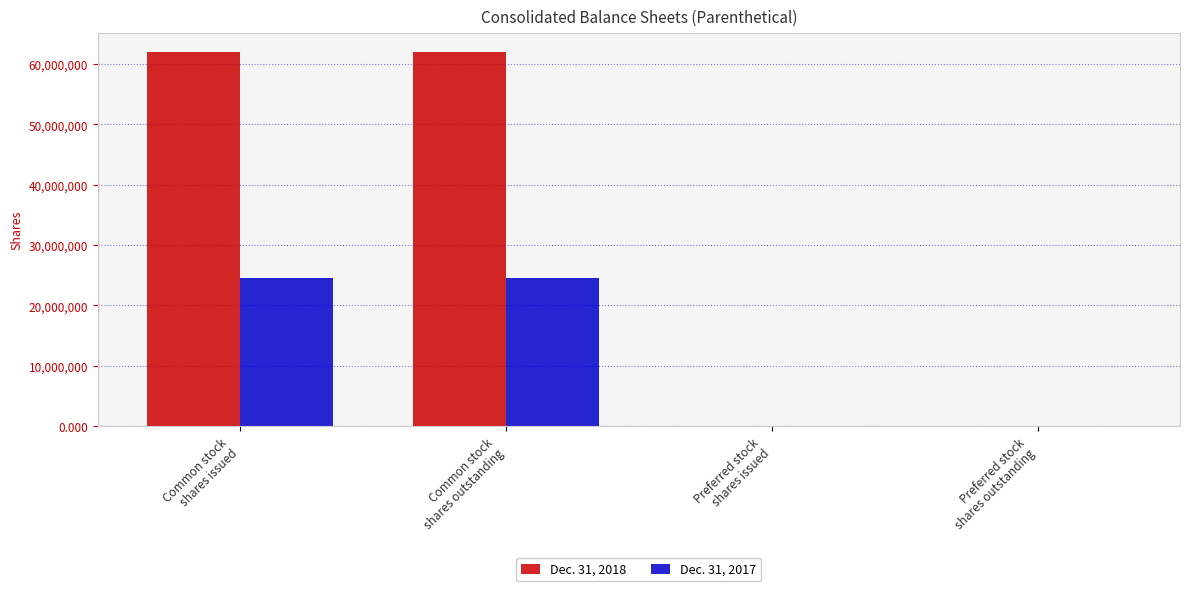

What is the total value across all series at Common stock
shares issued?

86596427.0